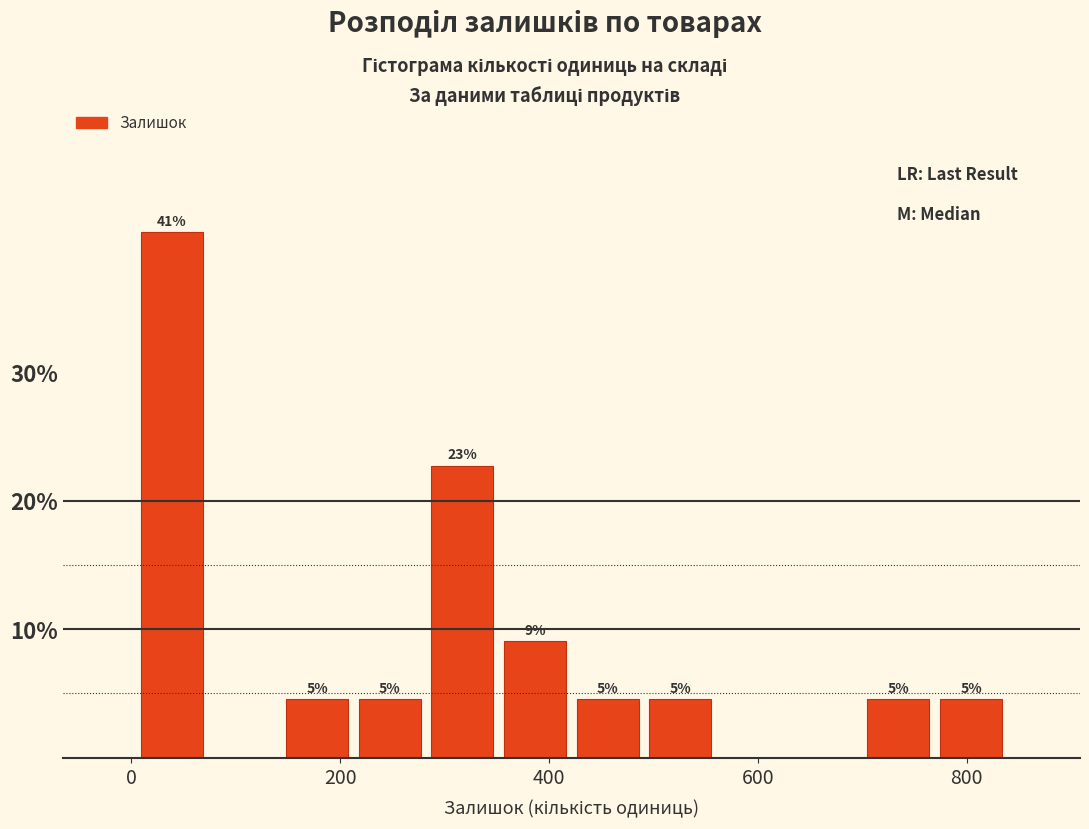

Read against the x-axis, roughly where is the centre of the tallest bar?

40